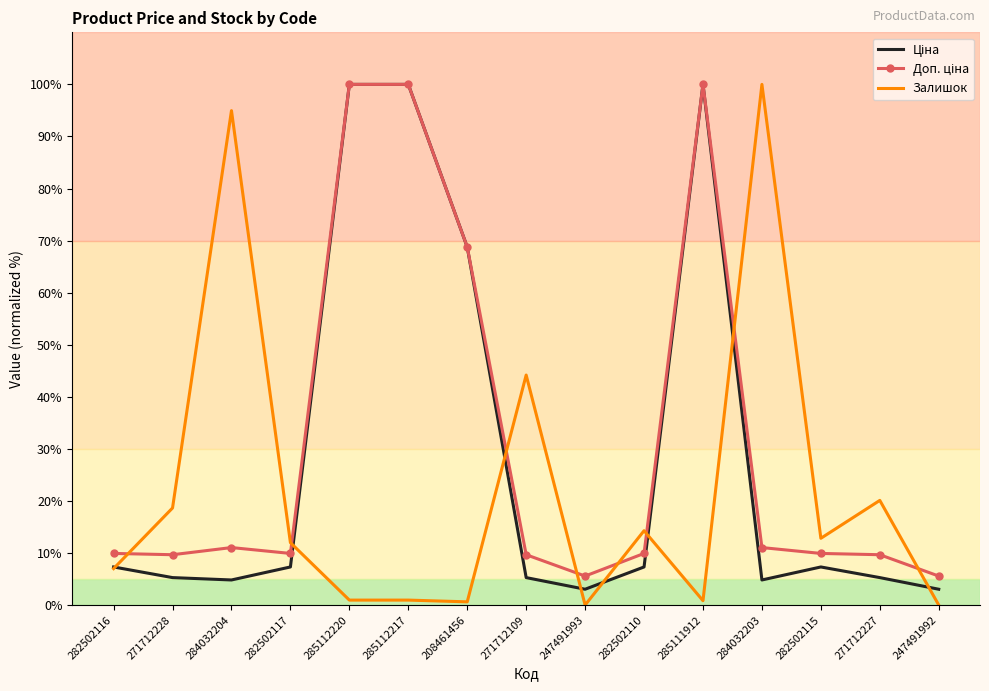

What is the difference between the highest and lowest values at 284032203?

95.2